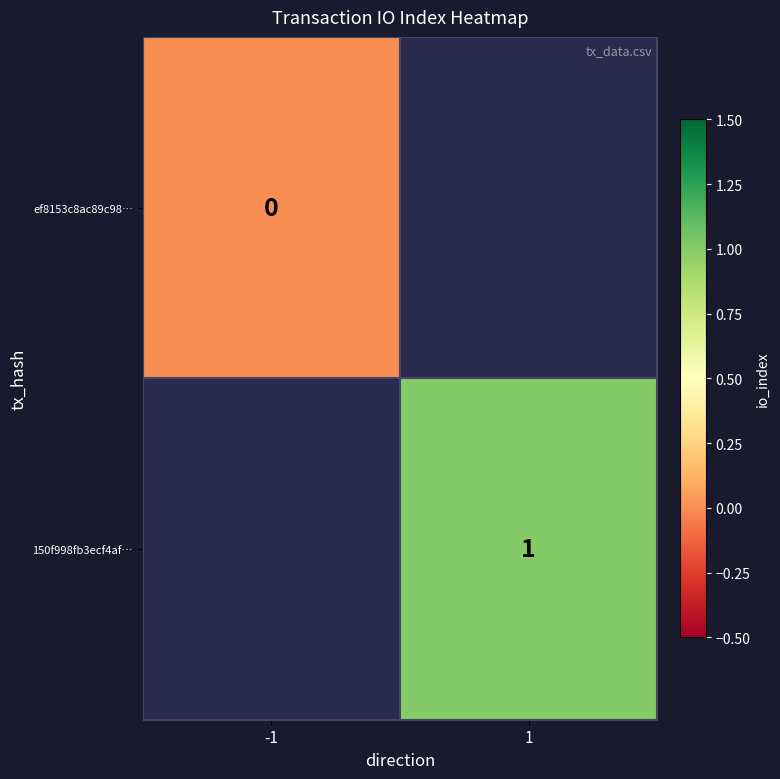

Is it true that 150f998fb3ecf4af… equals 2 at 1?

False